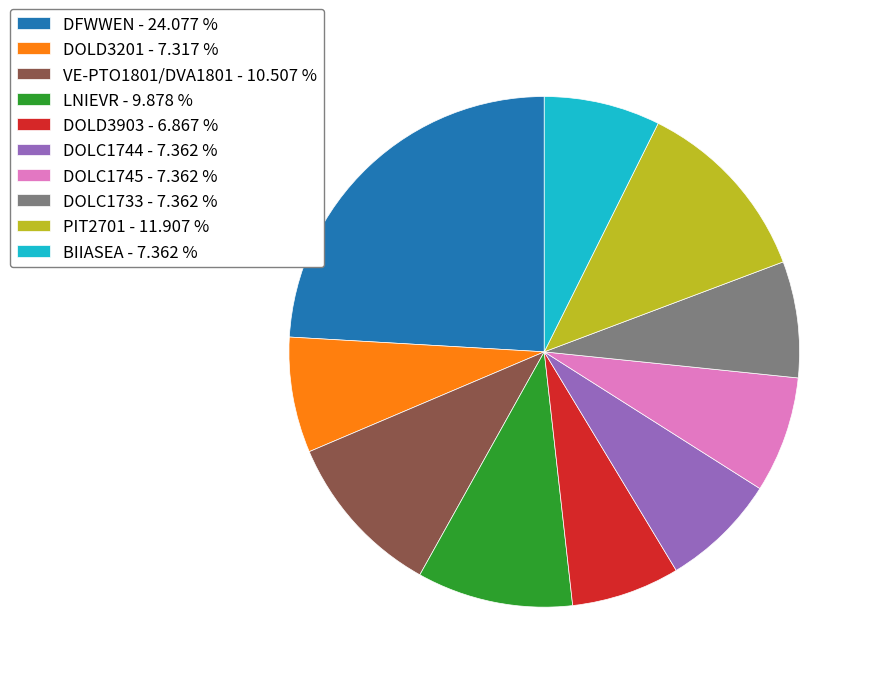

Does any single category account for the majority?

No